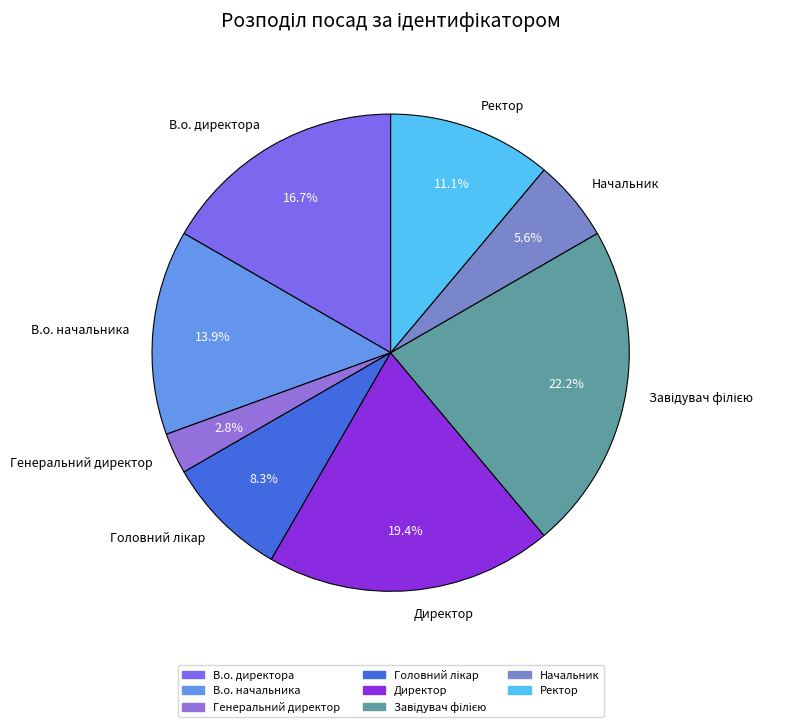

To the nearest percent, what percentage of the pie is Генеральний директор?

3%